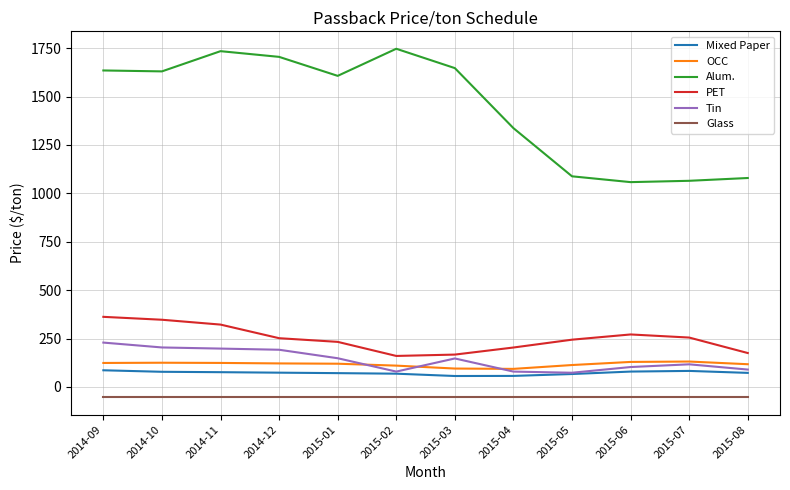

What is the lowest value of the Mixed Paper series?

56.3